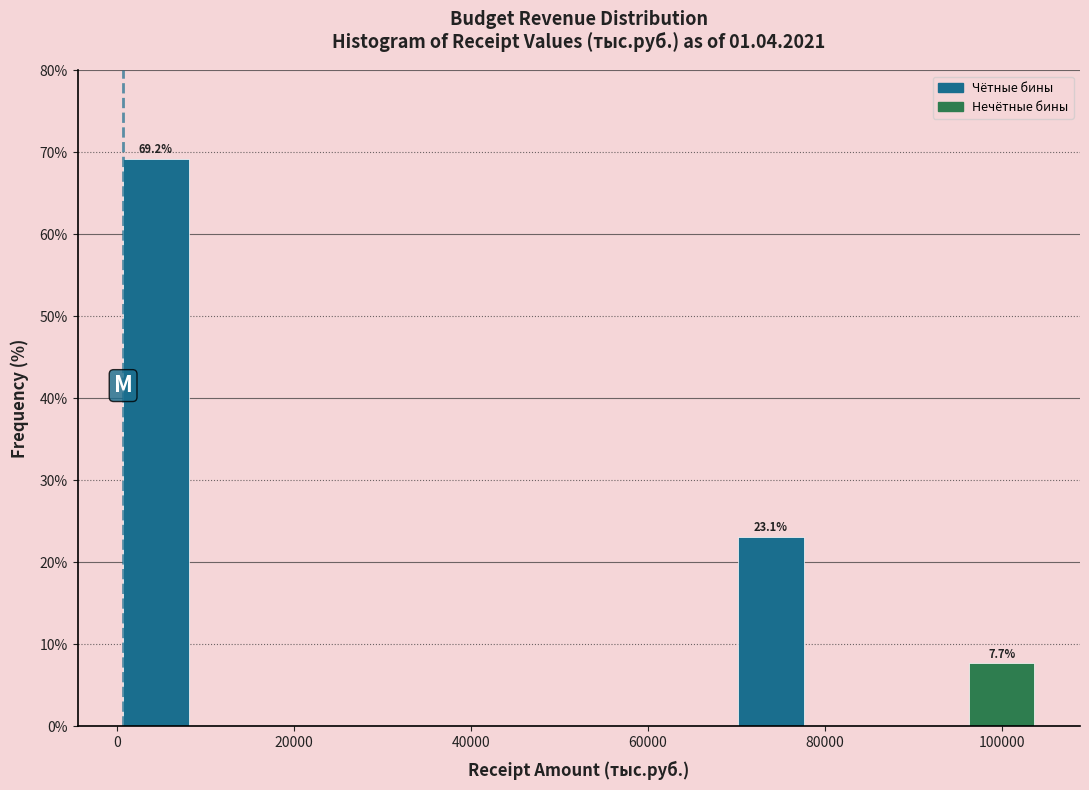

Over which range of the x-axis is the bar tallest?

0 to 8000